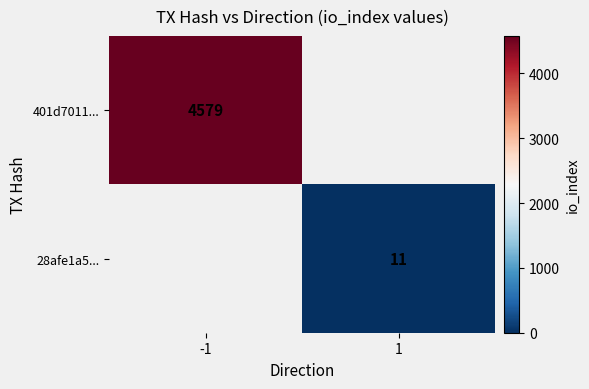

The 28afe1a5... series shows 7 at 1. True or false?

False